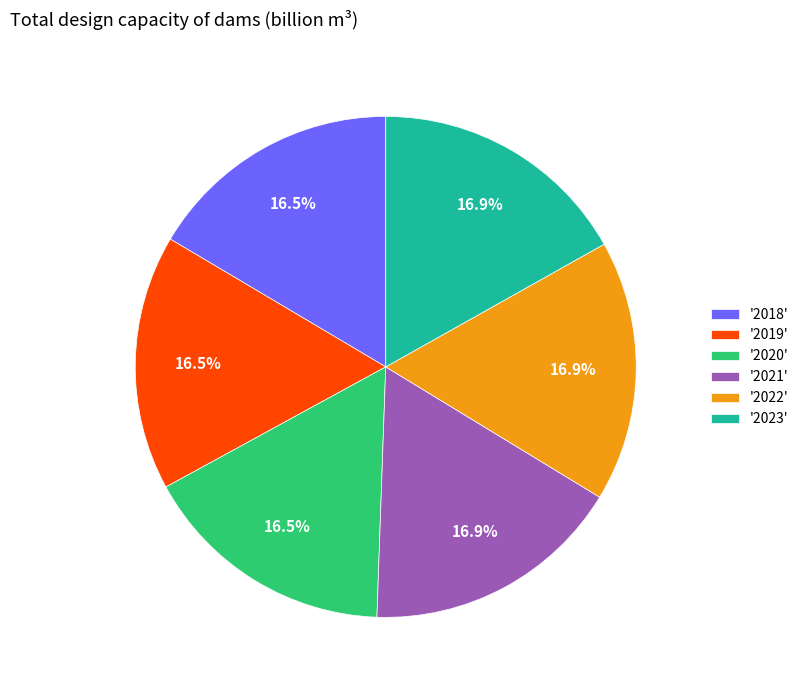

How many segments does this pie chart have?

6